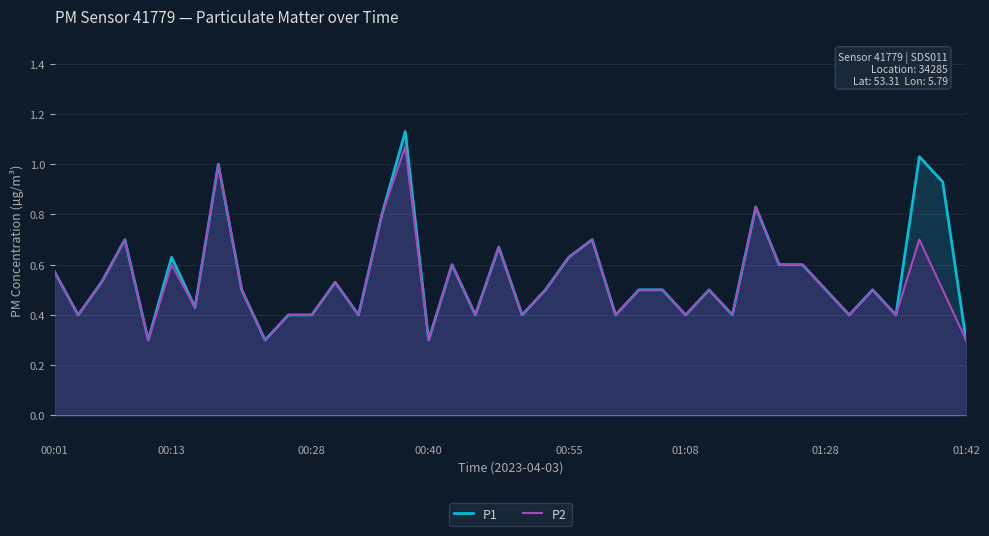

Is it true that P2 equals 0.4 at 00:28?

True